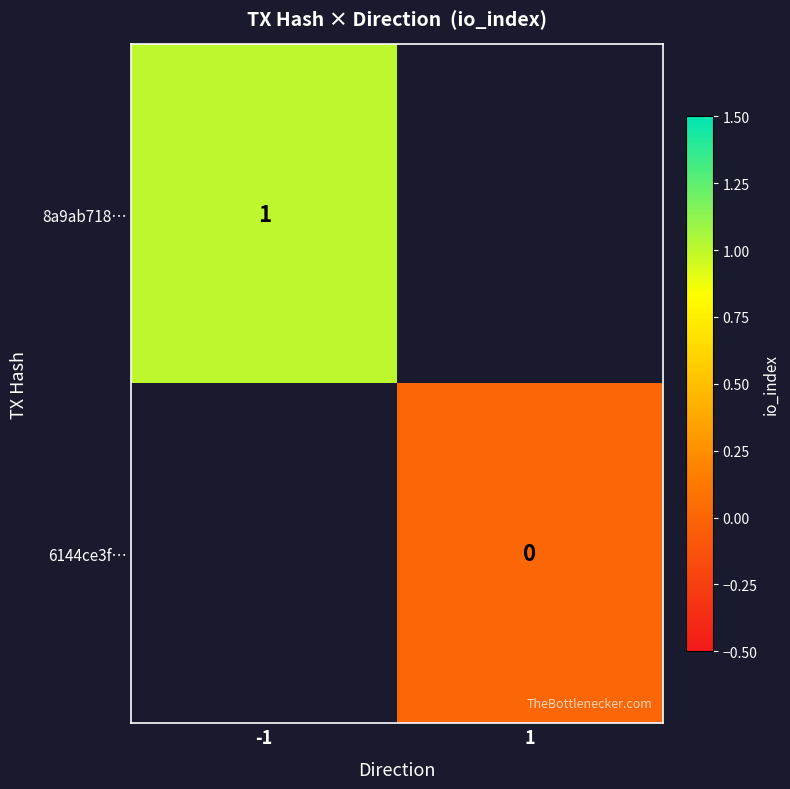

True or false: 8a9ab718… has a value of 1 at -1.

True